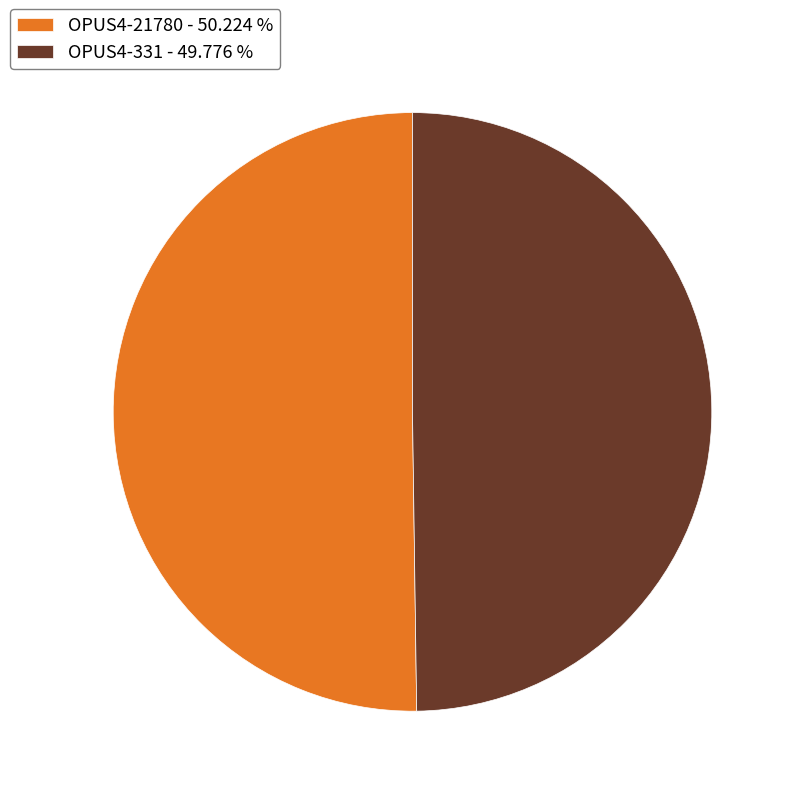

True or false: OPUS4-331 accounts for 50% of the total.

True